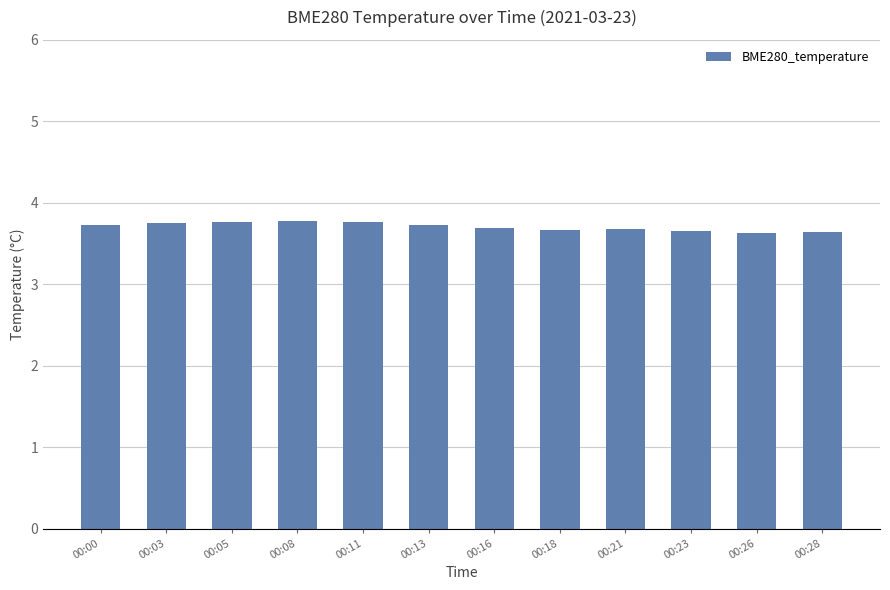

What is the difference between the values at 00:05 and 00:16?

0.1